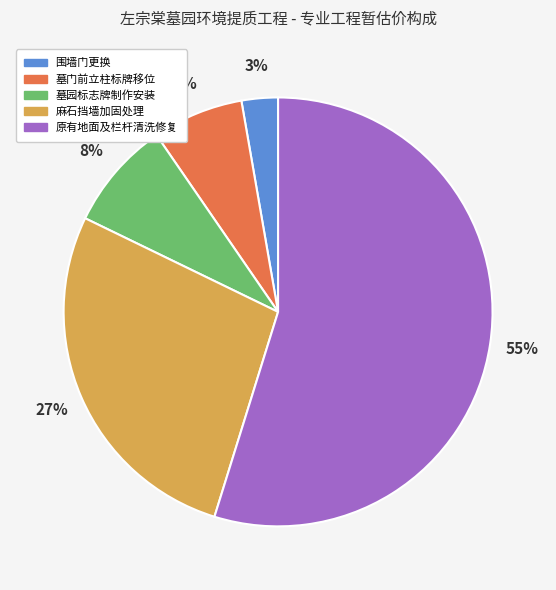

Which slice is the largest?

原有地面及栏杆清洗修复